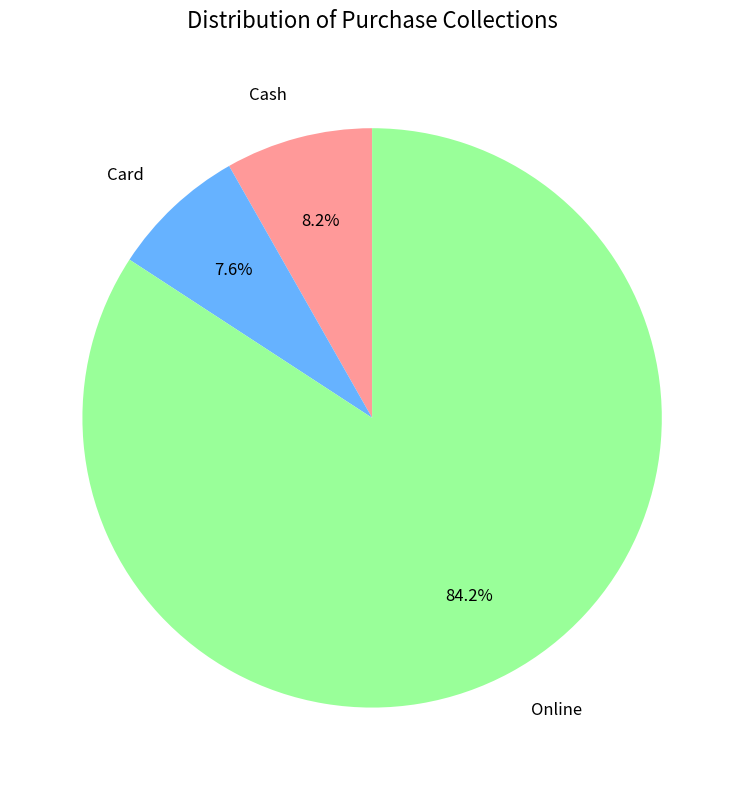

The Online slice represents 74% of the pie. True or false?

False